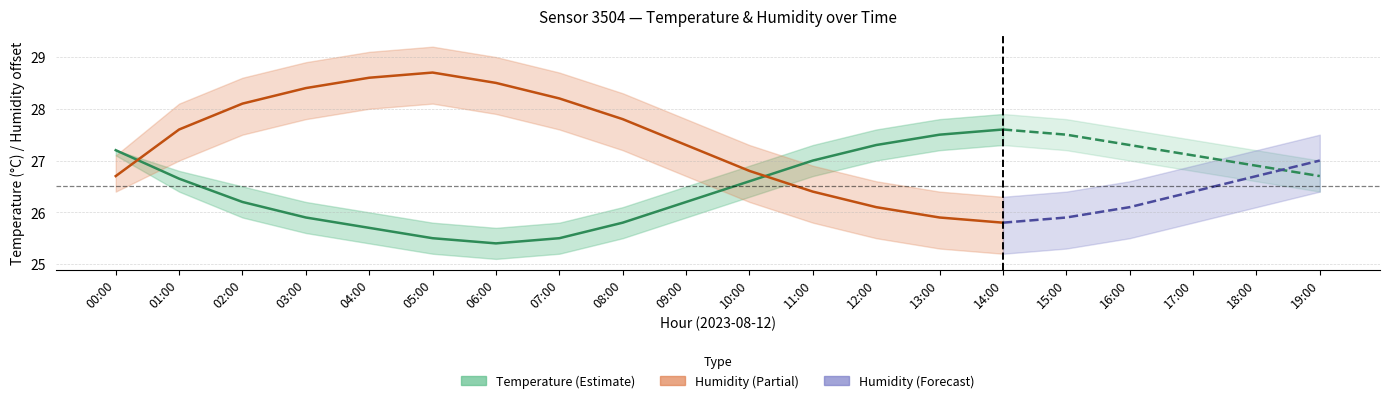

Where do temperature and humidity (shifted) first cross each other?

00:00 and 01:00